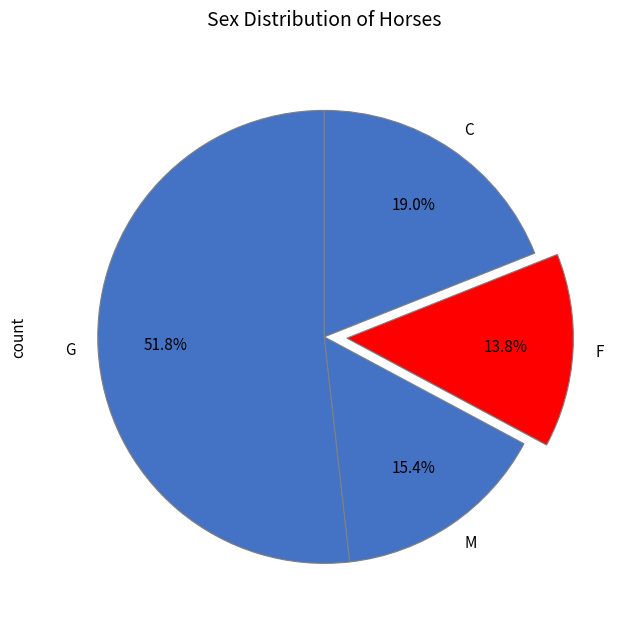

Which slice is the largest?

G